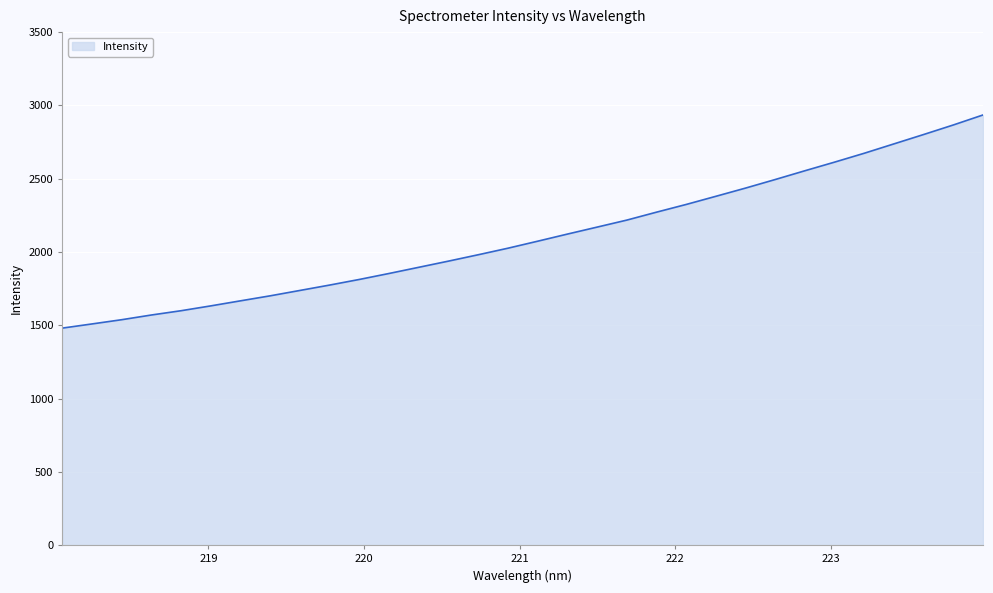

True or false: there are more than 2 points higher than both neighbors.

False